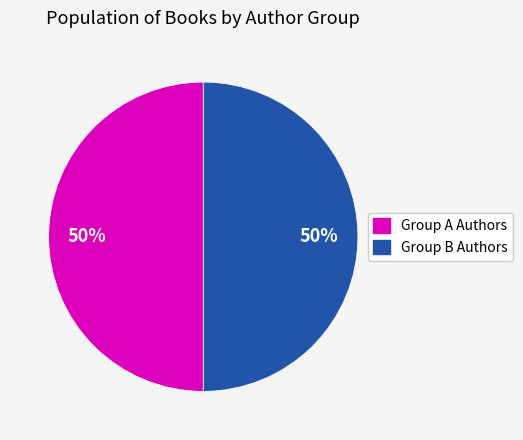

Is the sum of Group A Authors and Group B Authors greater than half?

Yes